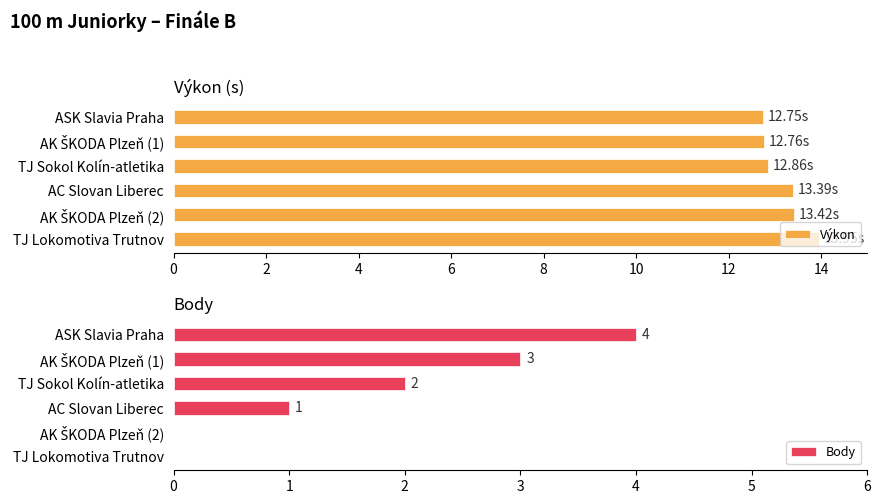

Which series has the widest spread of values?

Body